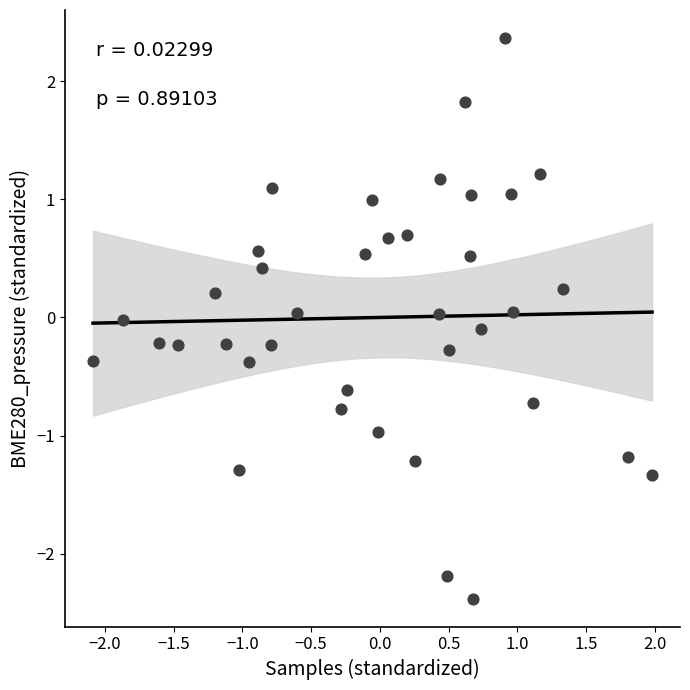

What is the range of X values (max minus min)?

4.1